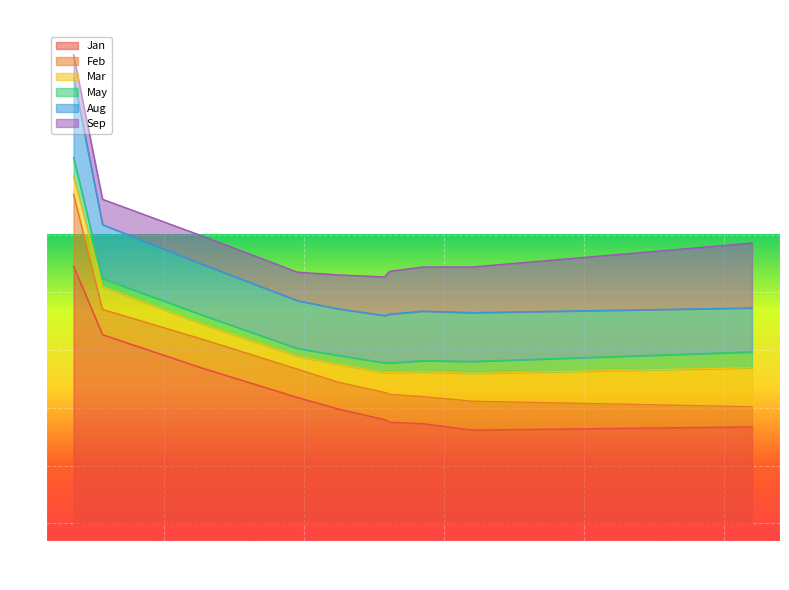

What are all the series names shown in the legend?

Jan, Feb, Mar, May, Aug, Sep